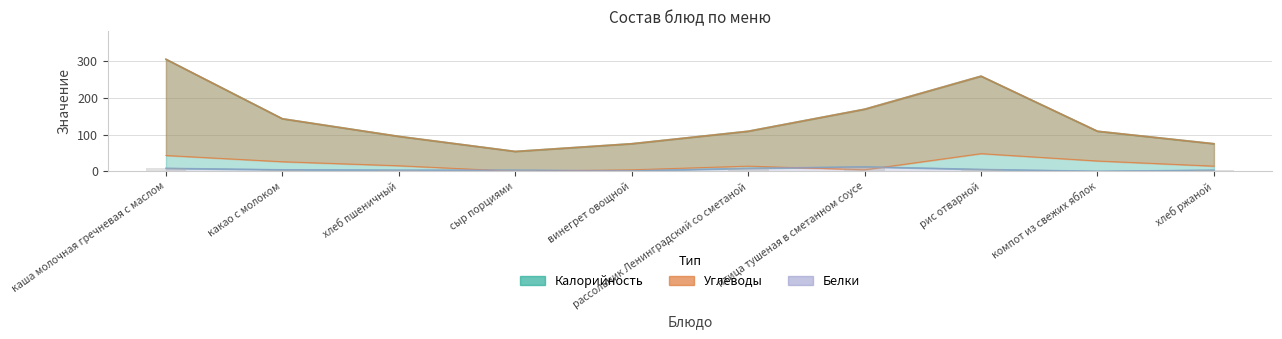

True or false: Белки has a value of 5 at хлеб пшеничный.

False